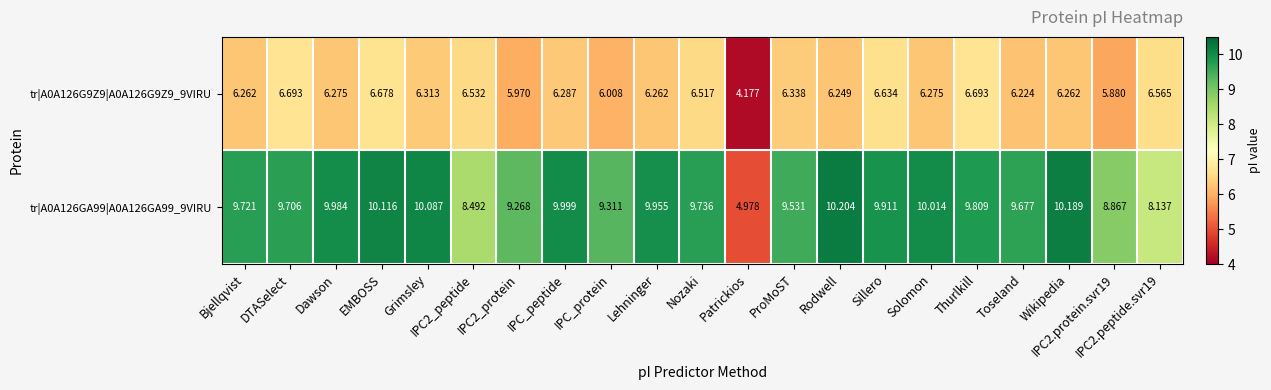

What is the spread (max minus min) of values at IPC2_peptide?

2.0